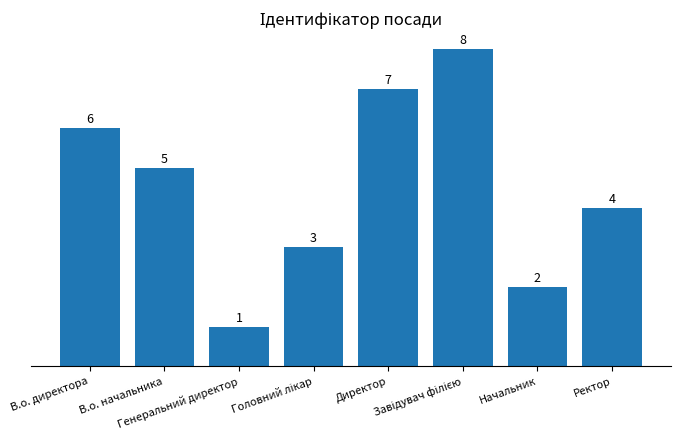

What is the value of the 3rd bar from the left?

1